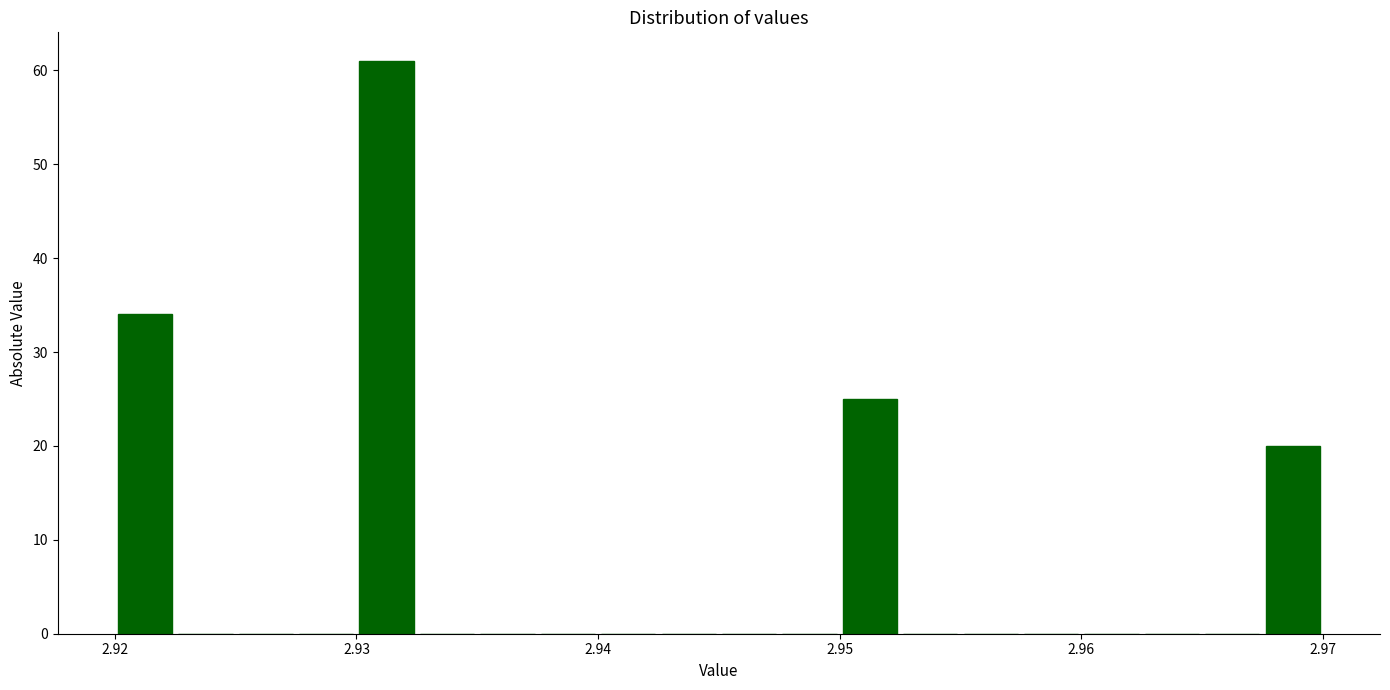

Read against the x-axis, roughly where is the centre of the tallest bar?

2.931